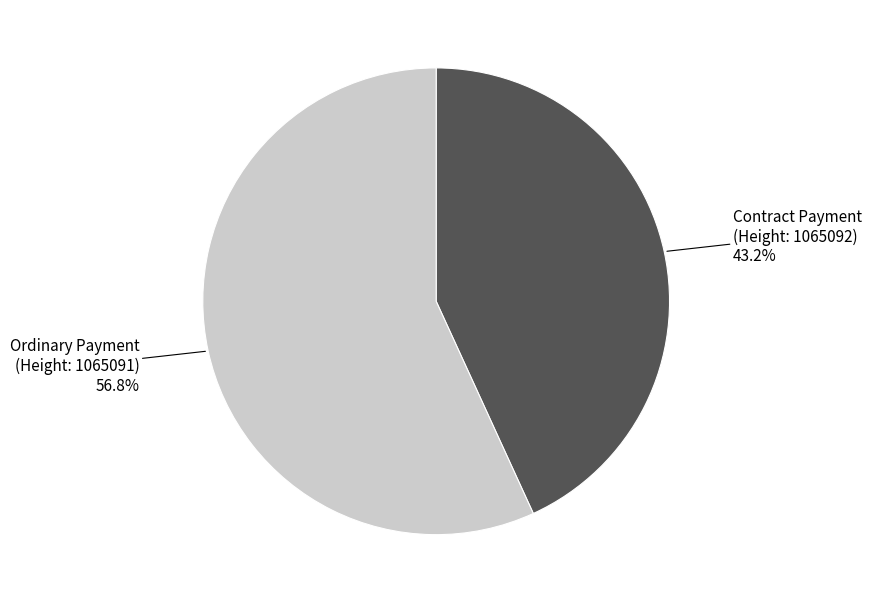

How many segments does this pie chart have?

2